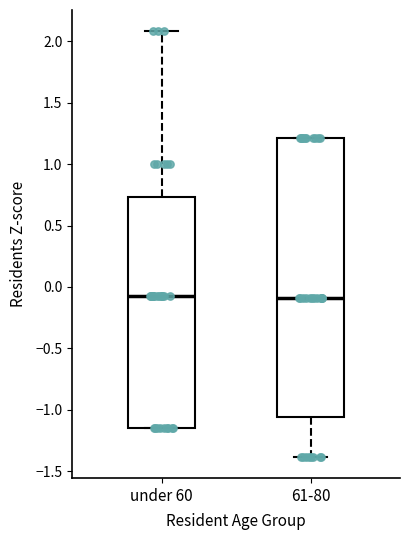

Comparing the boxes themselves (not the whiskers), which one is the tallest?

61-80